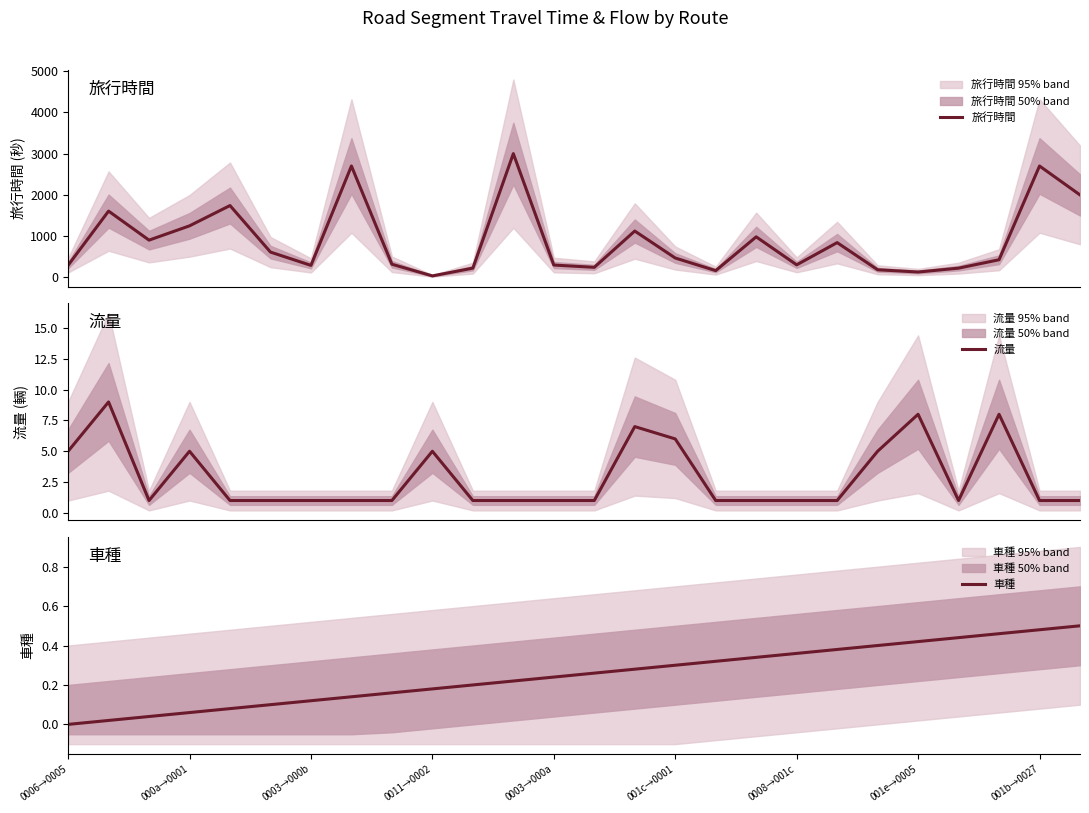

True or false: 車種 has a value of 0.1 at 0003→000a.

False